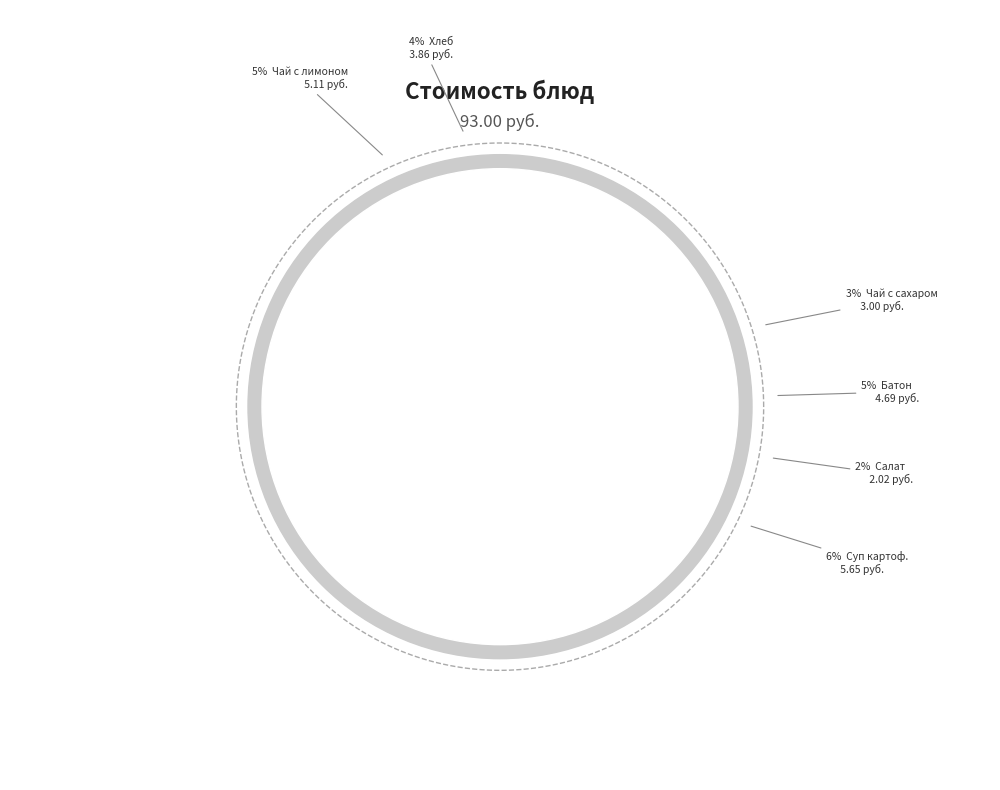

Is Хлеб Новославянский the majority of the pie?

No